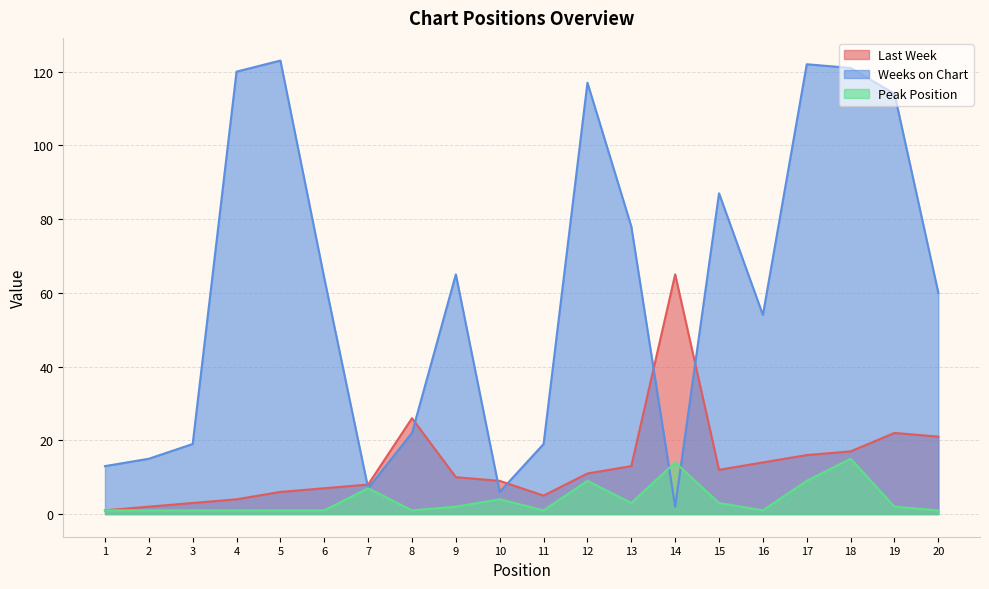

What is the smallest value displayed?

1